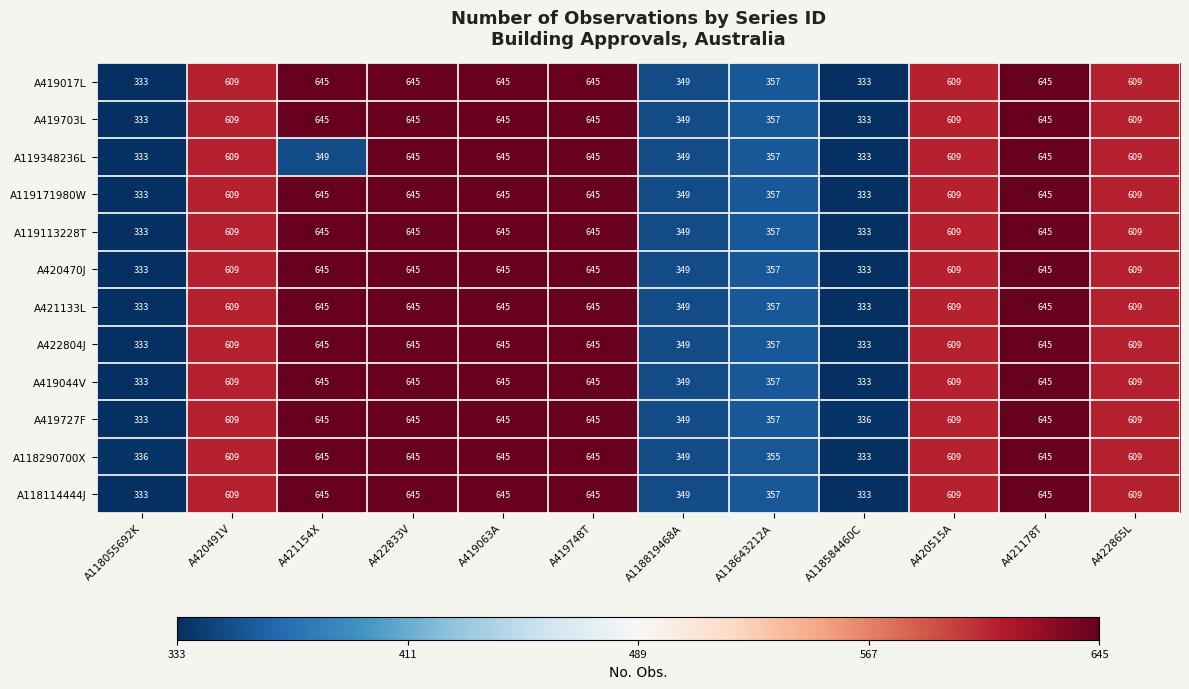

Which category has the lowest value in the A419727F series?

A118055692K